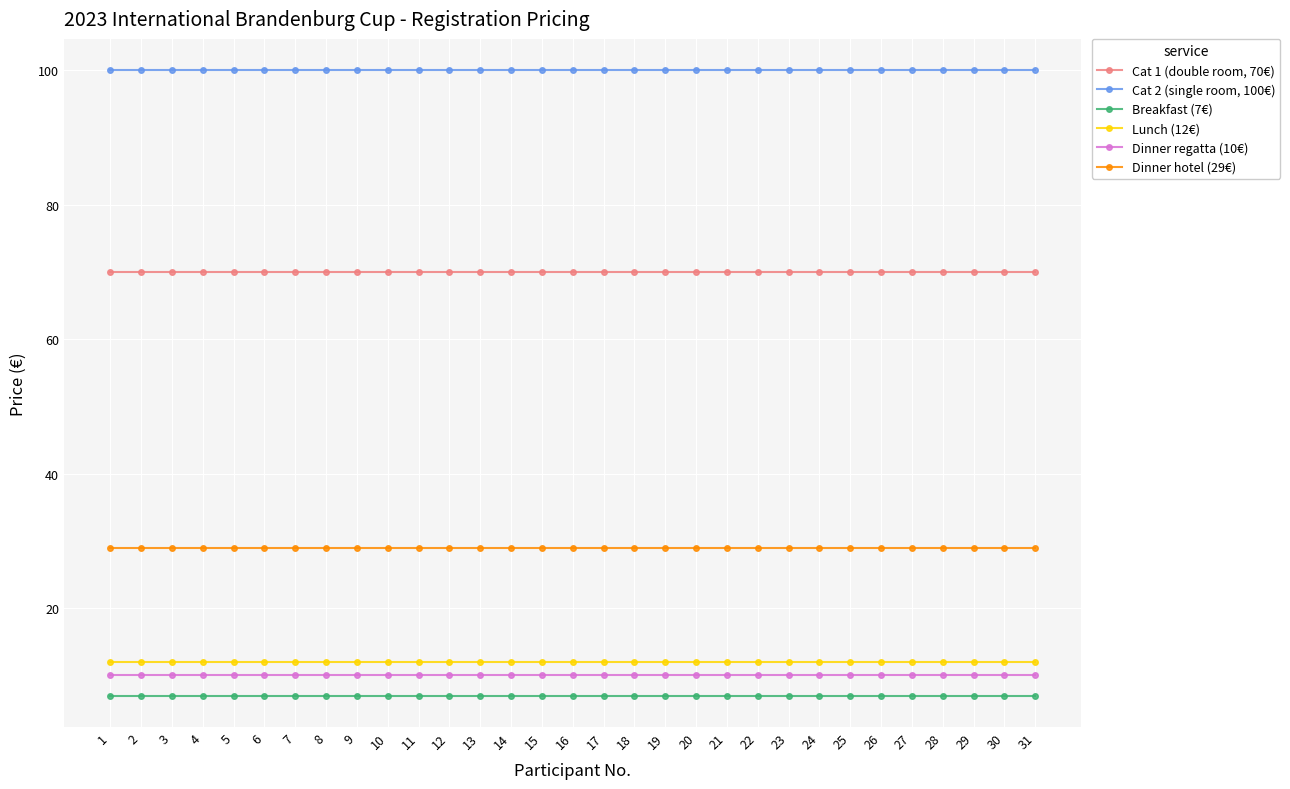

Reading right to left, list all the values displayed in this chart.

Cat 1 (double room, 70€): 31=70	30=70	29=70	28=70	27=70	26=70	25=70	24=70	23=70	22=70	21=70	20=70	19=70	18=70	17=70	16=70	15=70	14=70	13=70	12=70	11=70	10=70	9=70	8=70	7=70	6=70	5=70	4=70	3=70	2=70	1=70
Cat 2 (single room, 100€): 31=100	30=100	29=100	28=100	27=100	26=100	25=100	24=100	23=100	22=100	21=100	20=100	19=100	18=100	17=100	16=100	15=100	14=100	13=100	12=100	11=100	10=100	9=100	8=100	7=100	6=100	5=100	4=100	3=100	2=100	1=100
Breakfast (7€): 31=7	30=7	29=7	28=7	27=7	26=7	25=7	24=7	23=7	22=7	21=7	20=7	19=7	18=7	17=7	16=7	15=7	14=7	13=7	12=7	11=7	10=7	9=7	8=7	7=7	6=7	5=7	4=7	3=7	2=7	1=7
Lunch (12€): 31=12	30=12	29=12	28=12	27=12	26=12	25=12	24=12	23=12	22=12	21=12	20=12	19=12	18=12	17=12	16=12	15=12	14=12	13=12	12=12	11=12	10=12	9=12	8=12	7=12	6=12	5=12	4=12	3=12	2=12	1=12
Dinner regatta (10€): 31=10	30=10	29=10	28=10	27=10	26=10	25=10	24=10	23=10	22=10	21=10	20=10	19=10	18=10	17=10	16=10	15=10	14=10	13=10	12=10	11=10	10=10	9=10	8=10	7=10	6=10	5=10	4=10	3=10	2=10	1=10
Dinner hotel (29€): 31=29	30=29	29=29	28=29	27=29	26=29	25=29	24=29	23=29	22=29	21=29	20=29	19=29	18=29	17=29	16=29	15=29	14=29	13=29	12=29	11=29	10=29	9=29	8=29	7=29	6=29	5=29	4=29	3=29	2=29	1=29